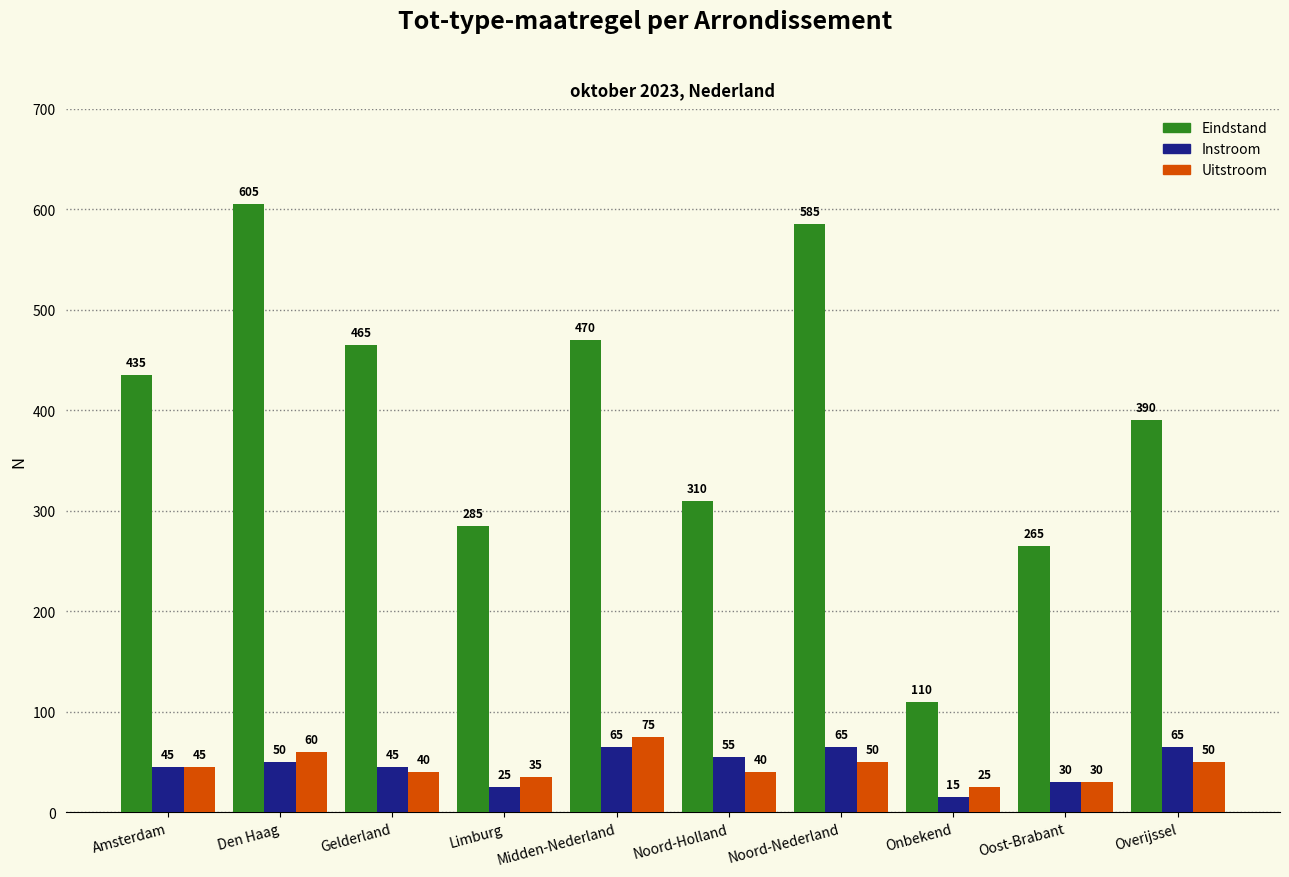

At Gelderland, list the series in order from smallest to largest.

Uitstroom, Instroom, Eindstand